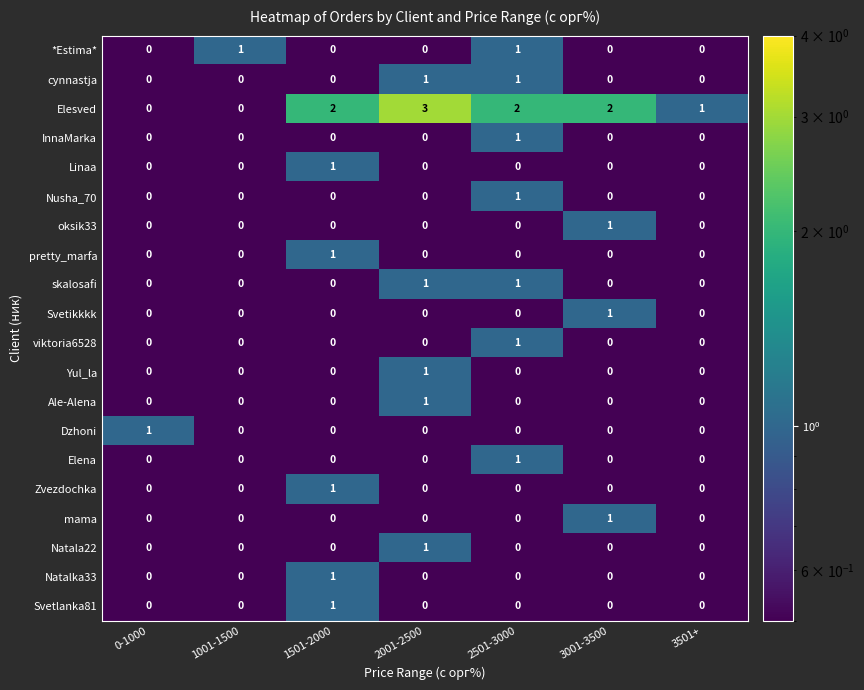

Which series has the largest range (max minus min)?

Elesved